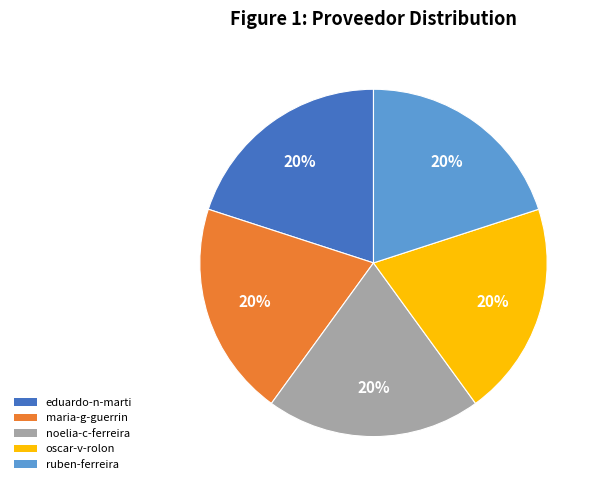

Is there any slice that represents more than half of the pie?

No